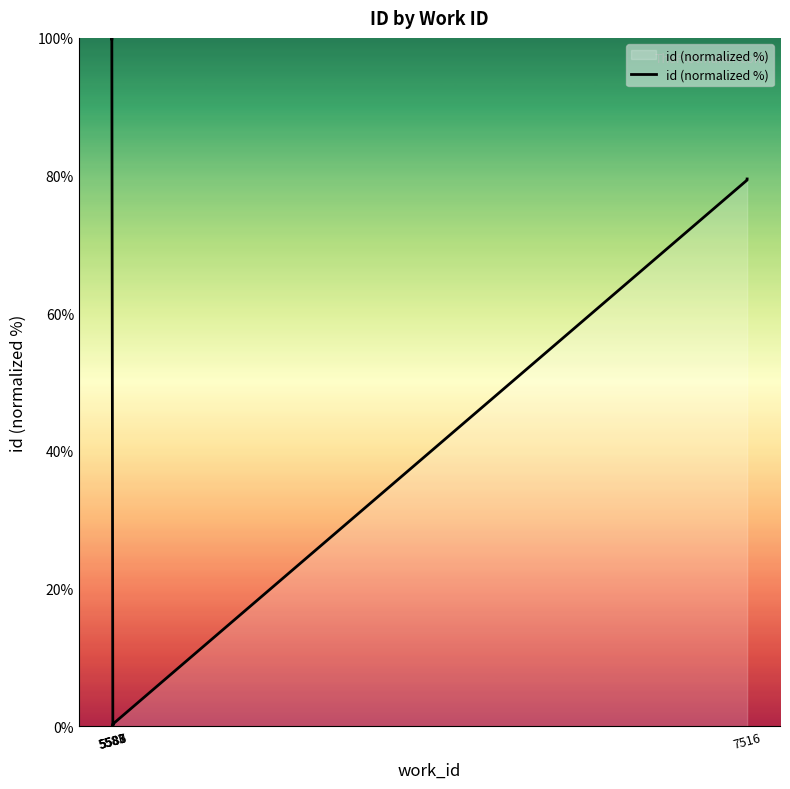

How many values are above zero?

9